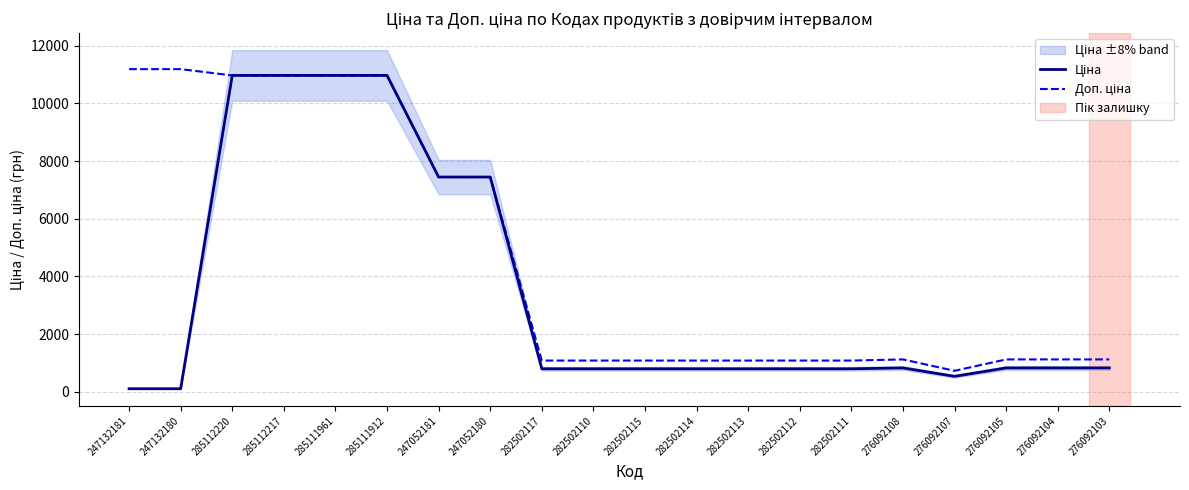

How many categories are shown in the chart?

20